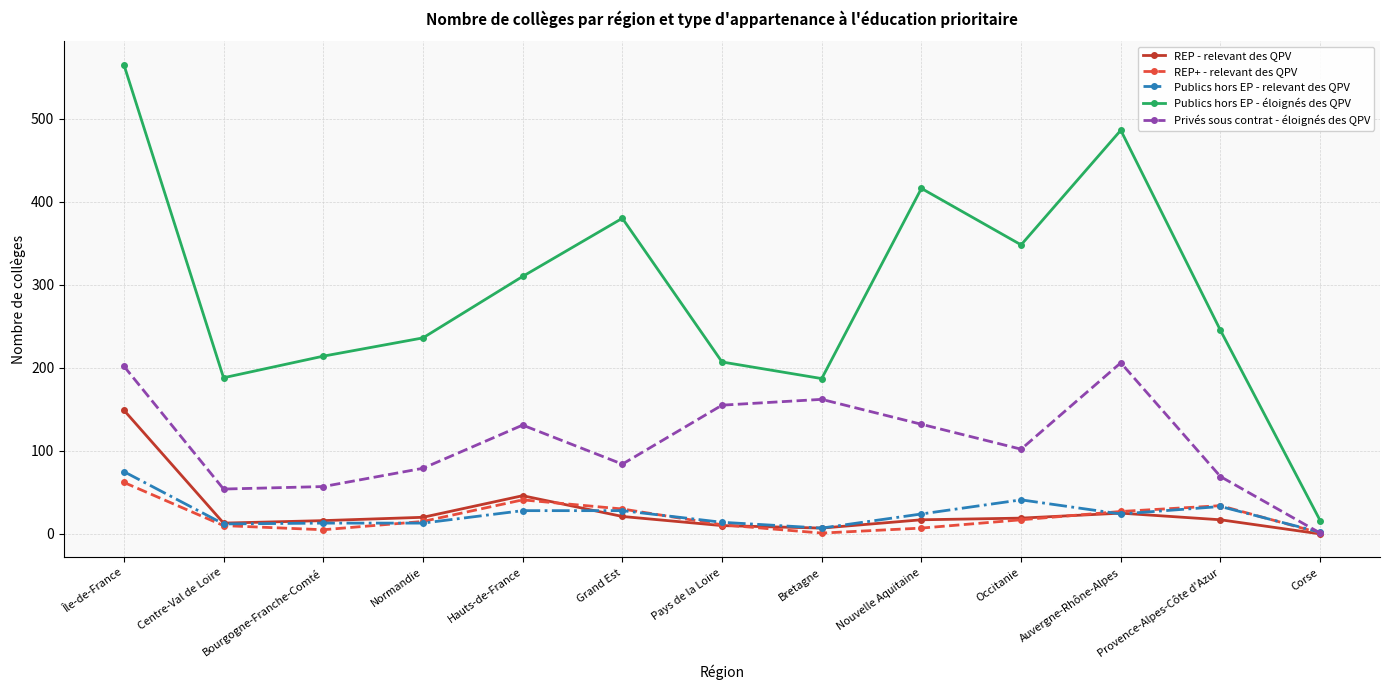

What is the difference between the highest and lowest values at Hauts-de-France?

282